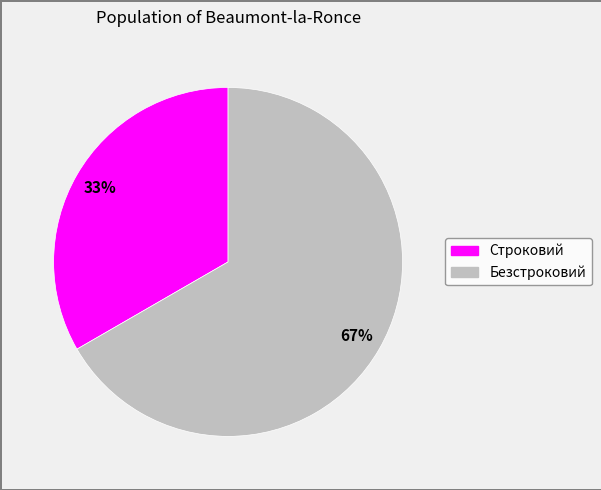

Approximately how many times larger is the value at Строковий compared to Безстроковий?

0.5